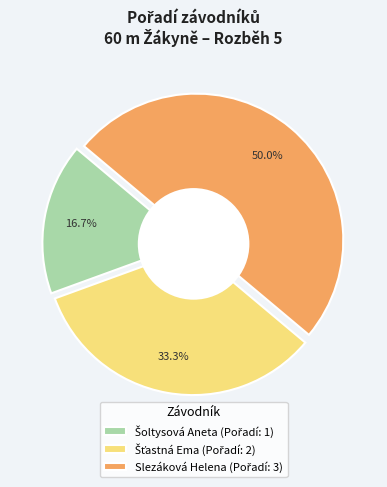

Does Šťastná Ema represent more than half of the total?

No